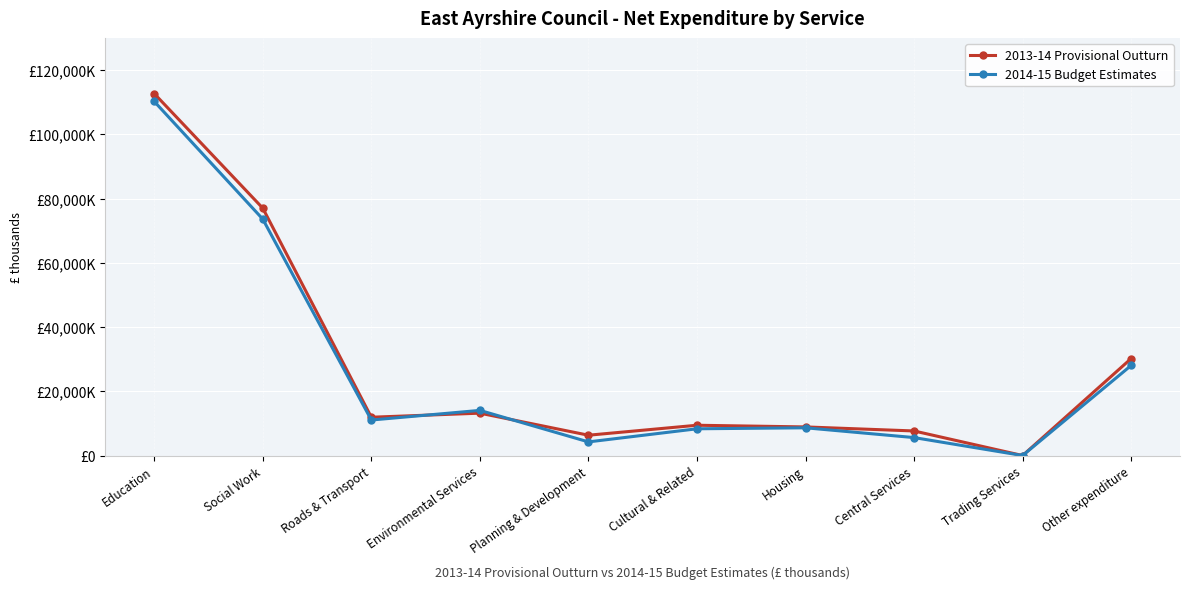

What is the difference between the second highest and second lowest values in the 2014-15 Budget Estimates series?

69346